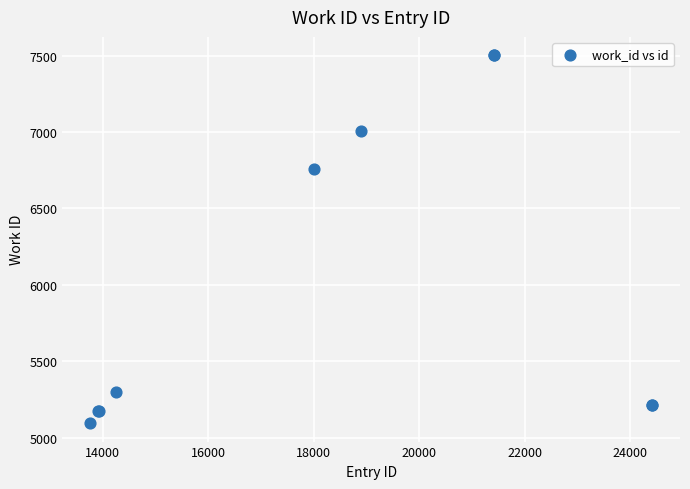

What Y value in the scatter plot is closest to 6298?

6761